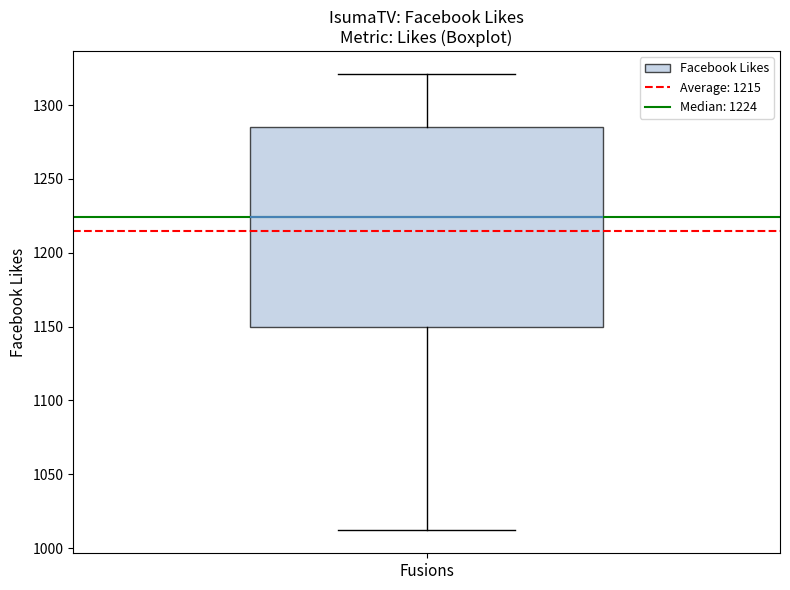

Read this box plot against the y-axis: the position of the median line, the range covered by the box, and the ends of both whiskers. The values are not printed on the chart, so give them approximately, as read against the axis.

median 1225, box 1150 to 1285, whiskers 1010 to 1320